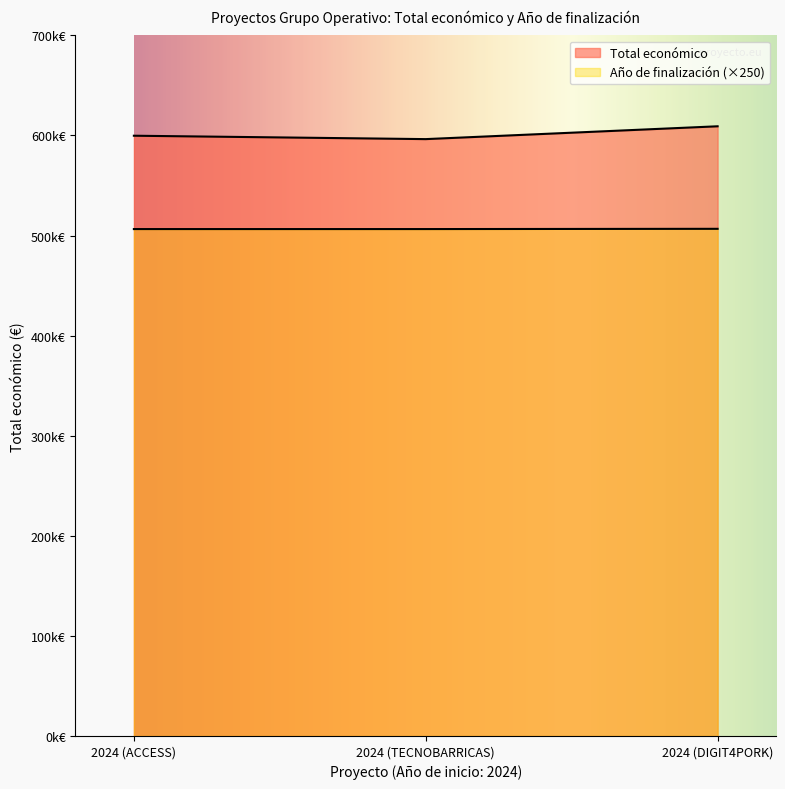

How many categories are shown in the chart?

3